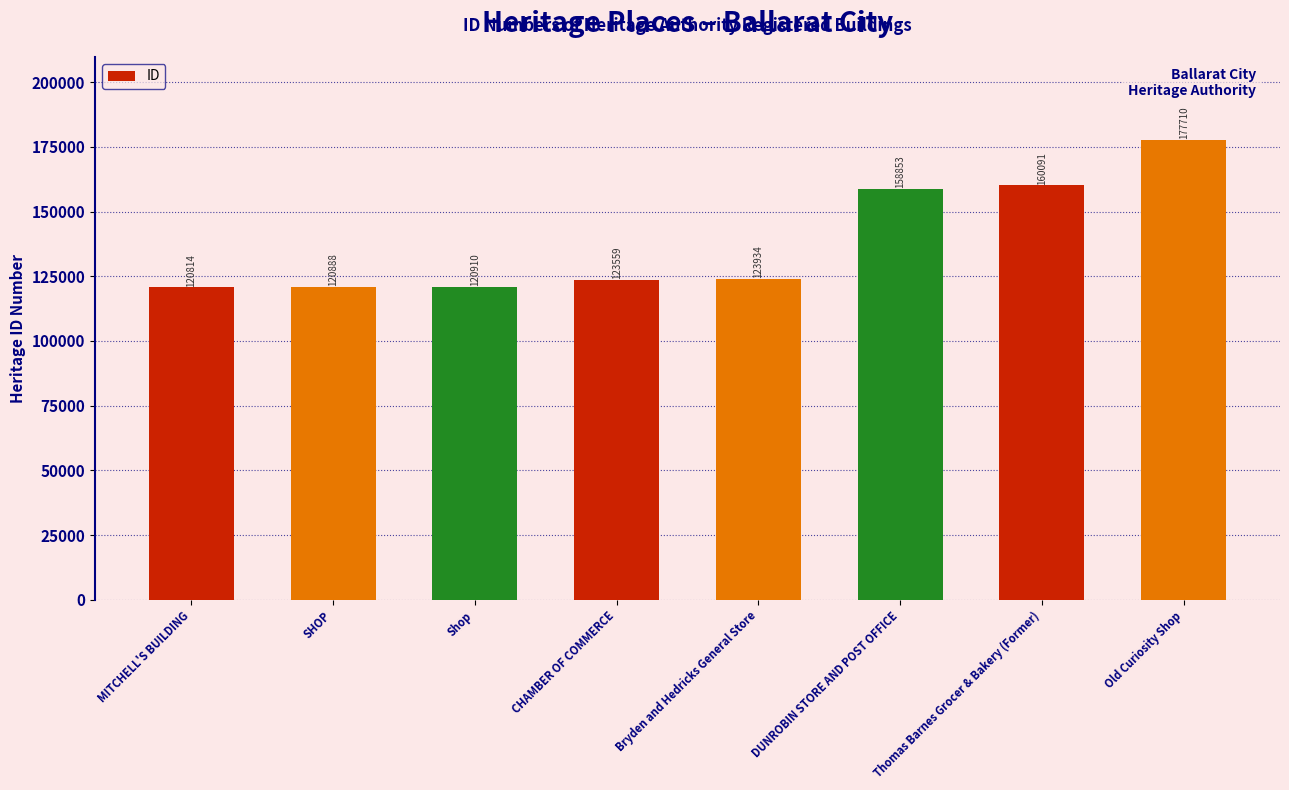

What is the sum of the values at Bryden and Hedricks General Store and CHAMBER OF COMMERCE?

247493